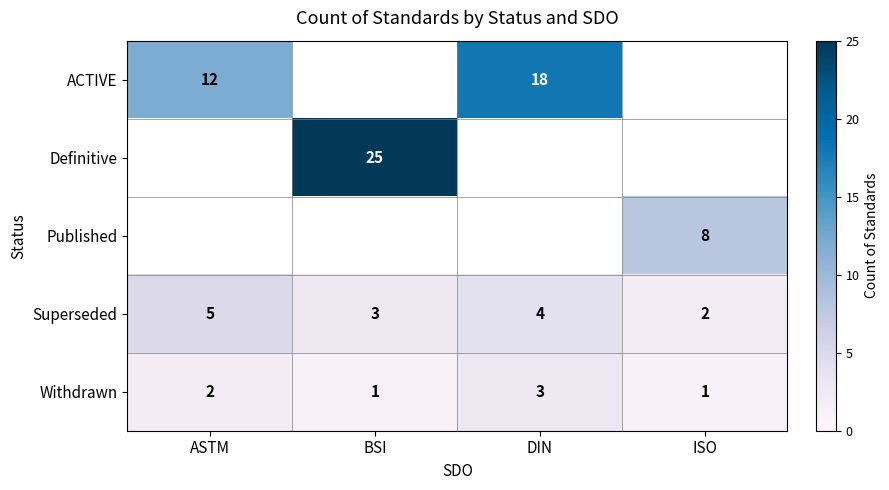

Between DIN and ASTM, which is larger?

DIN